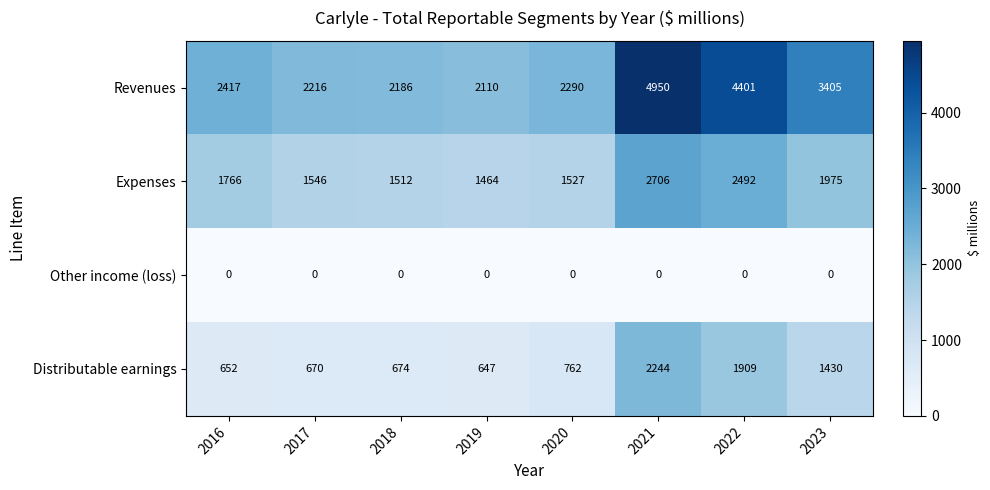

Count the number of data series in this chart.

4